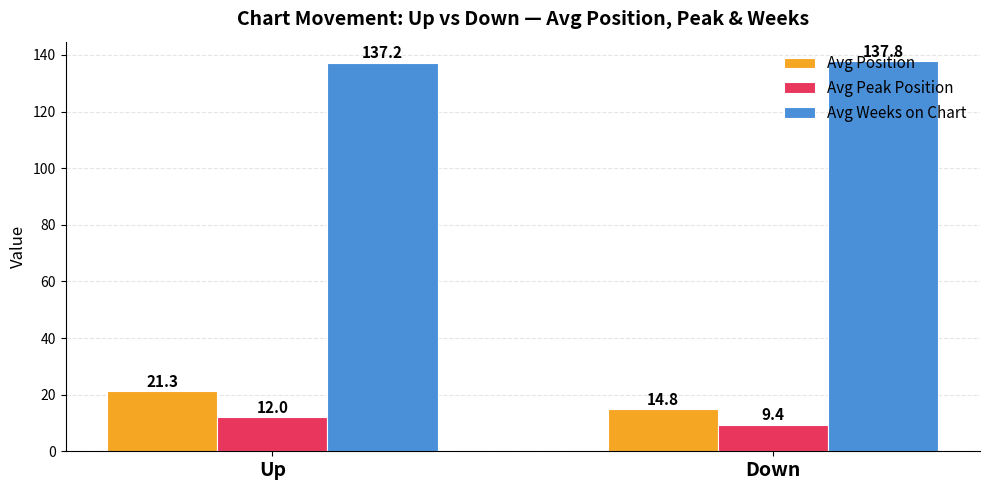

Which category has the highest value in the Avg Weeks on Chart series?

Down